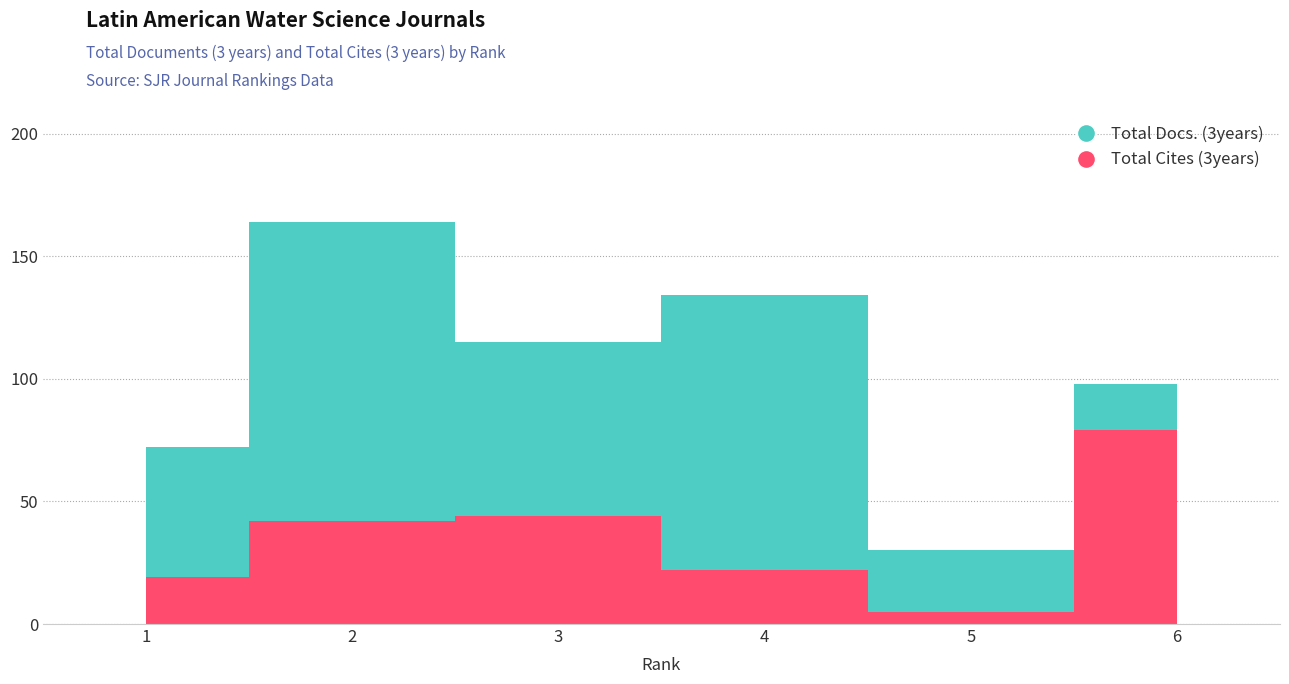

List the series in order of their overall mean, lowest first.

Total Cites (3years), Total Docs. (3years)